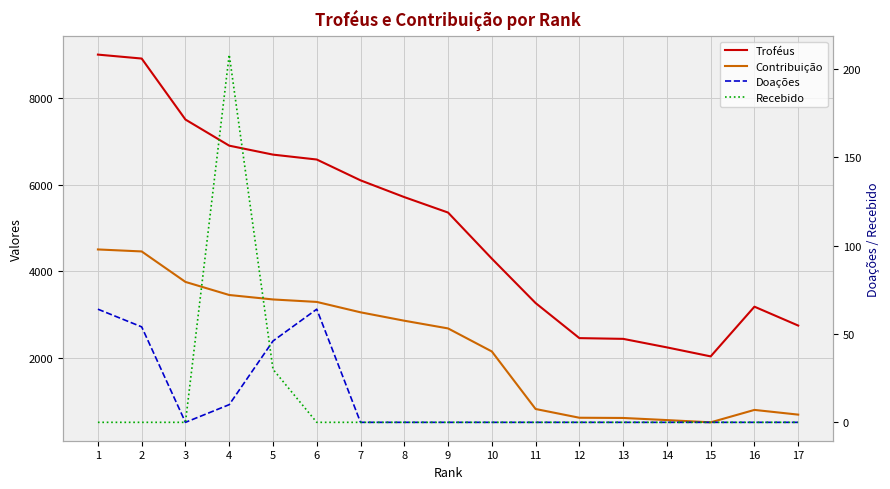

At which label is Contribuição closest to 2503?

9